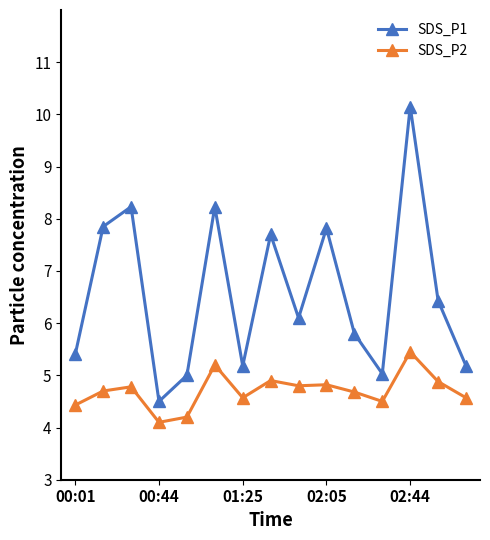

Which series has the largest total across all categories?

SDS_P1